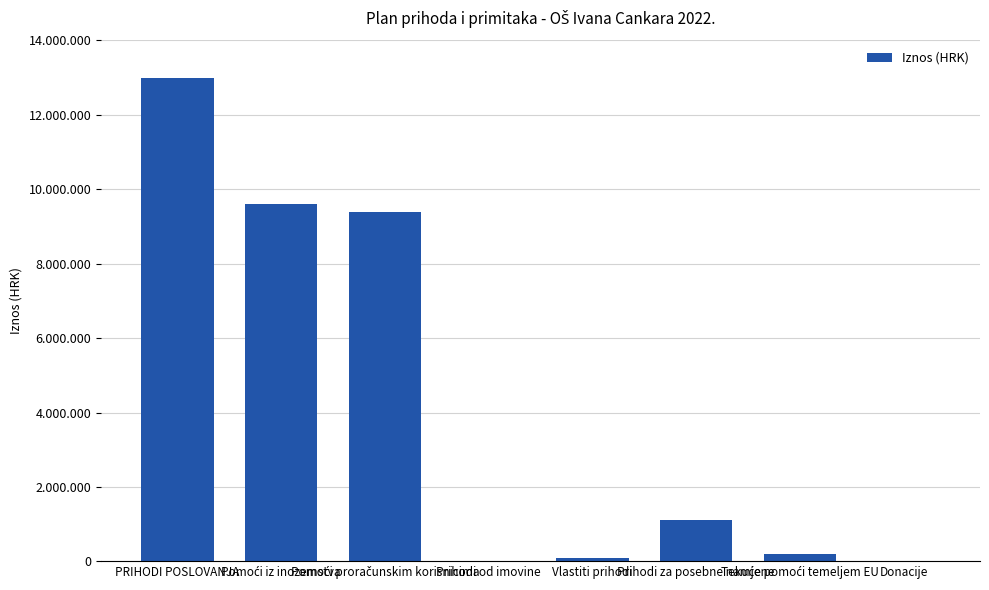

List the labels in order of value, largest first.

PRIHODI POSLOVANJA, Pomoći iz inozemstva, Pomoći proračunskim korisnicima, Prihodi za posebne namjene, Tekuće pomoći temeljem EU, Vlastiti prihodi, Donacije, Prihodi od imovine